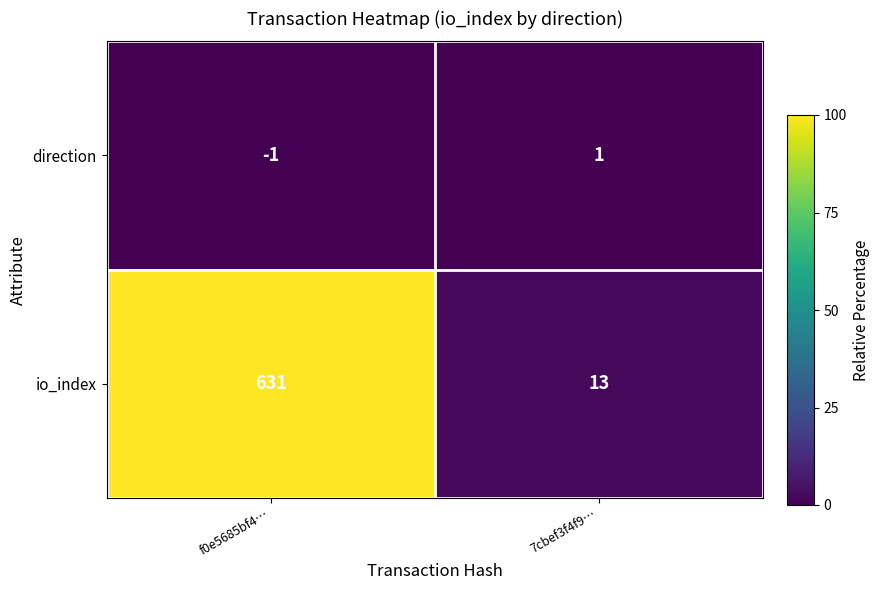

Which series has the largest total across all categories?

io_index